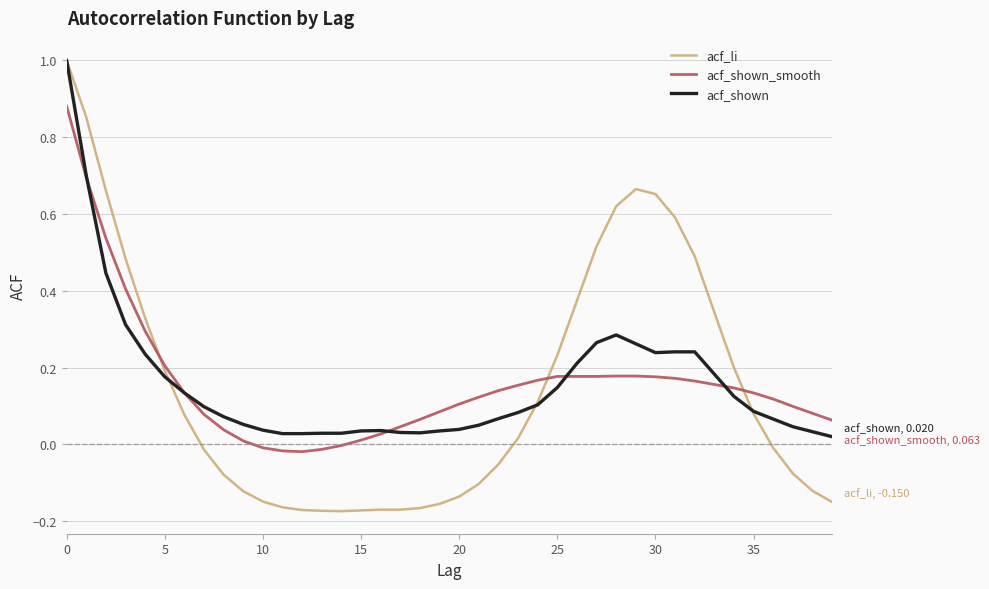

What is the maximum value shown in the chart?

1.0